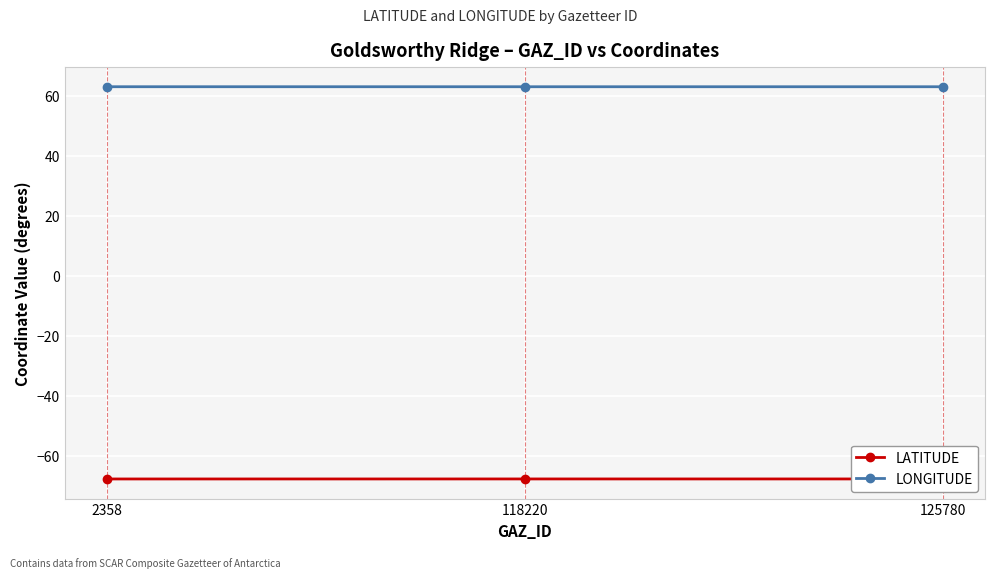

Which series has the largest total across all categories?

LONGITUDE